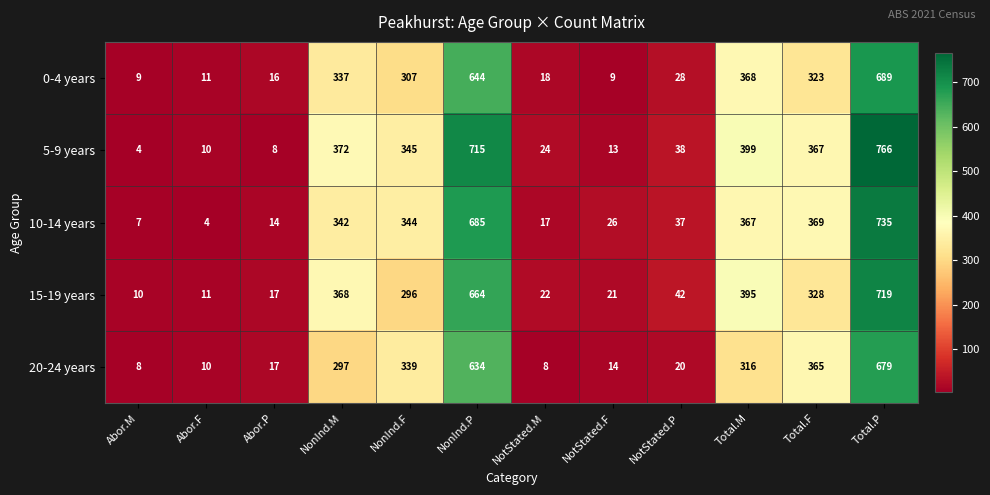

Where is 15-19 years nearest to the value 364?

NonInd.M